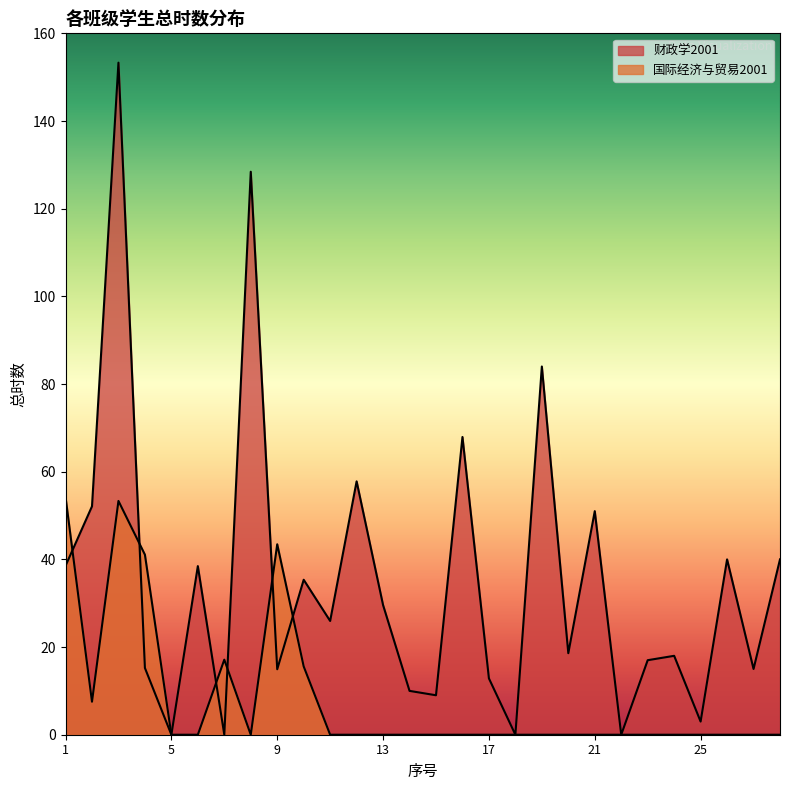

What is the average value of the 国际经济与贸易2001 series?

8.3